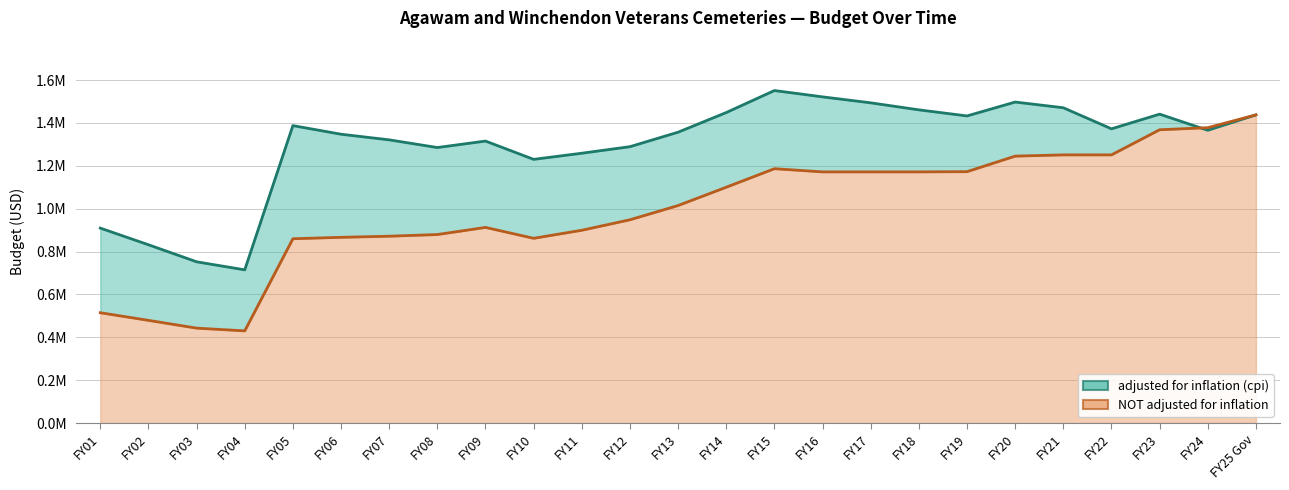

After their last crossing, which series has the higher values: adjusted for inflation (cpi) or NOT adjusted for inflation?

NOT adjusted for inflation